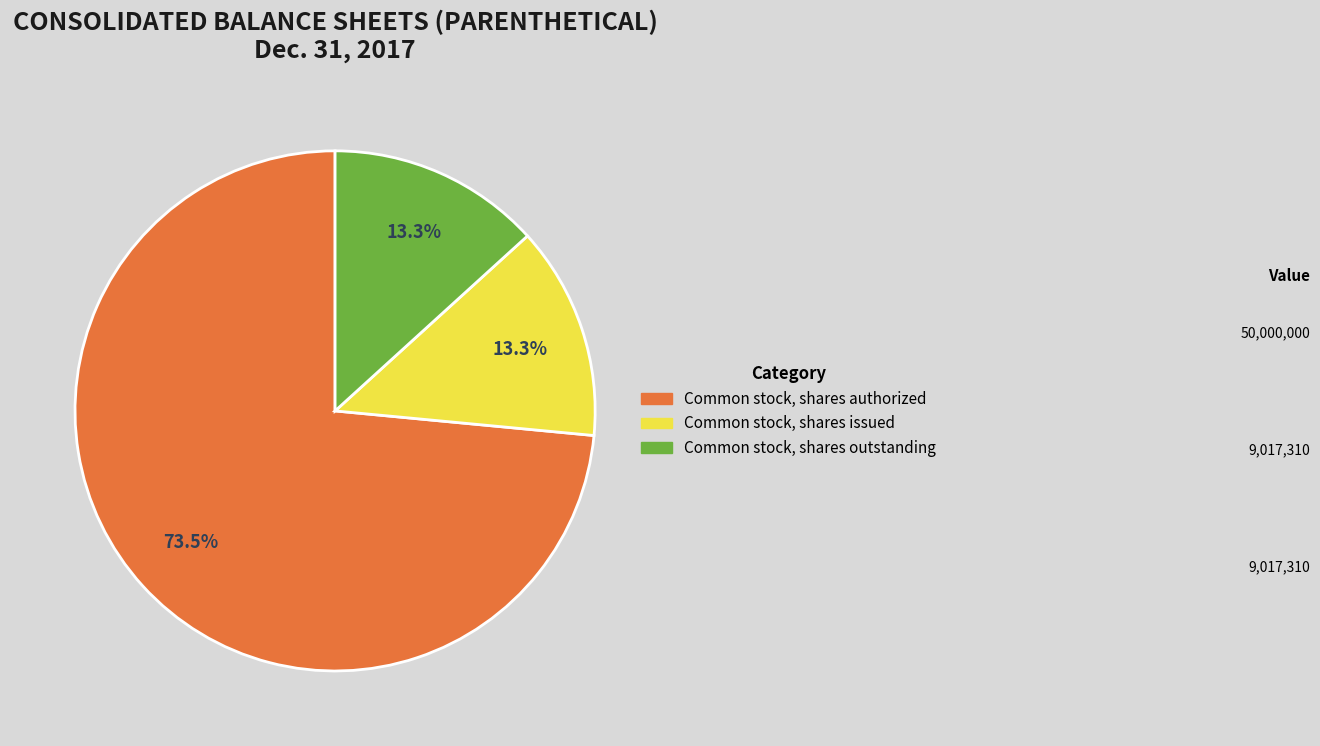

Do Common stock, shares issued and Common stock, shares outstanding together represent more than half of the pie?

No